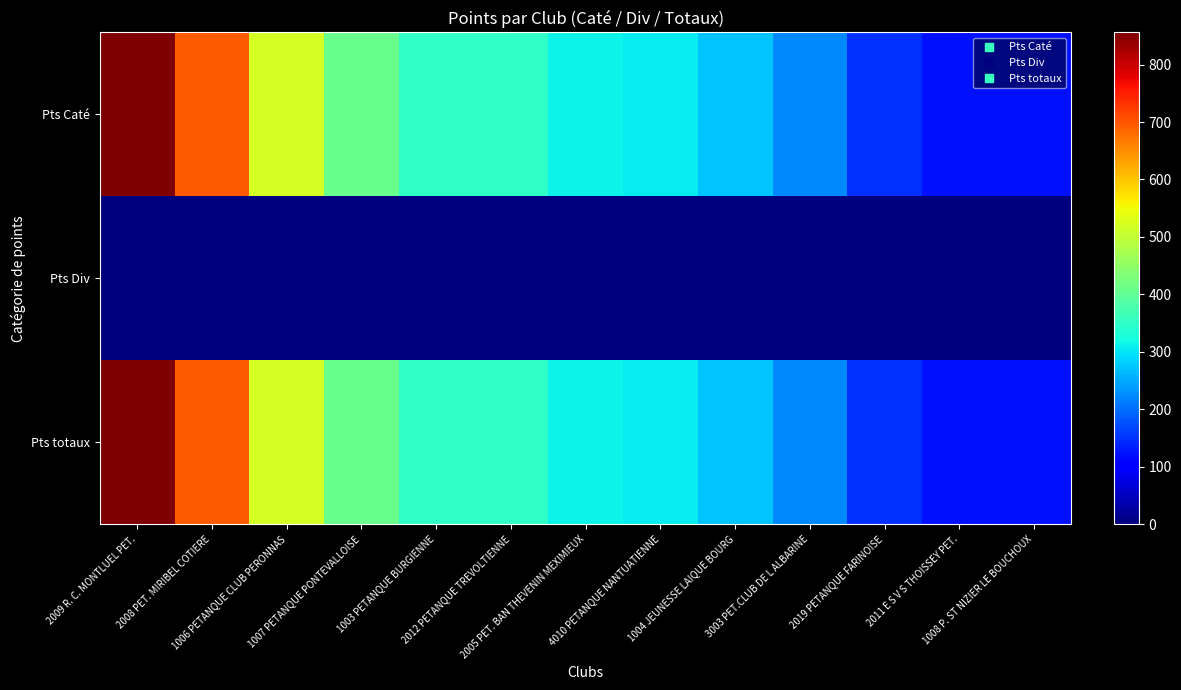

Which series changed the most between 2008 PET. MIRIBEL COTIERE and 4010 PETANQUE NANTUATIENNE?

Pts Caté